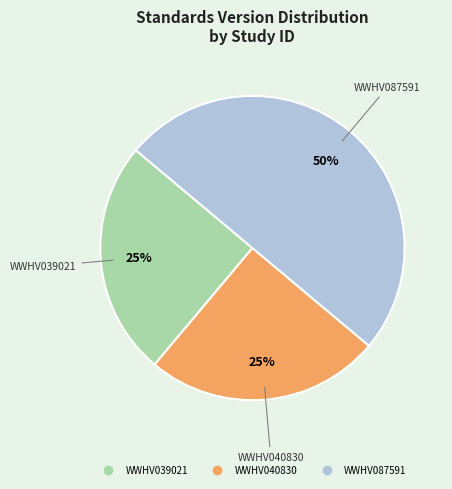

Is WWHV040830 the majority of the pie?

No